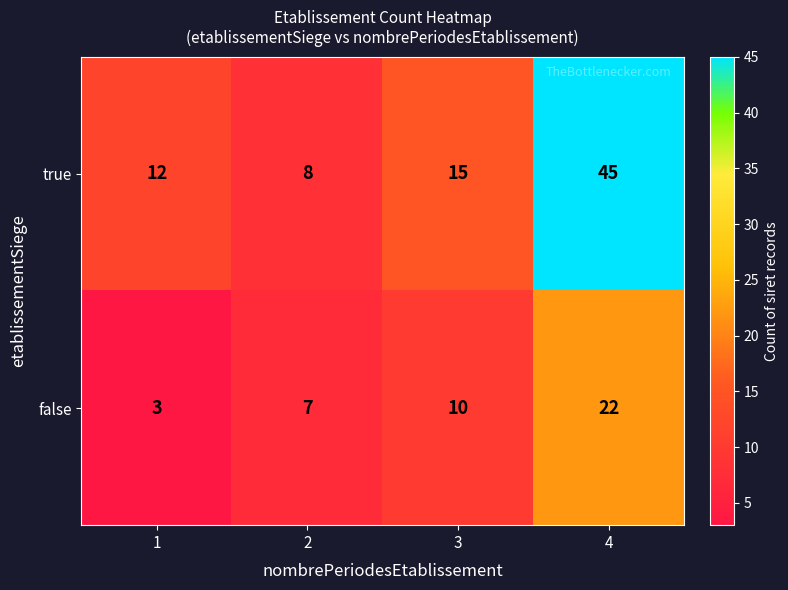

Is it true that true equals 21 at 1?

False